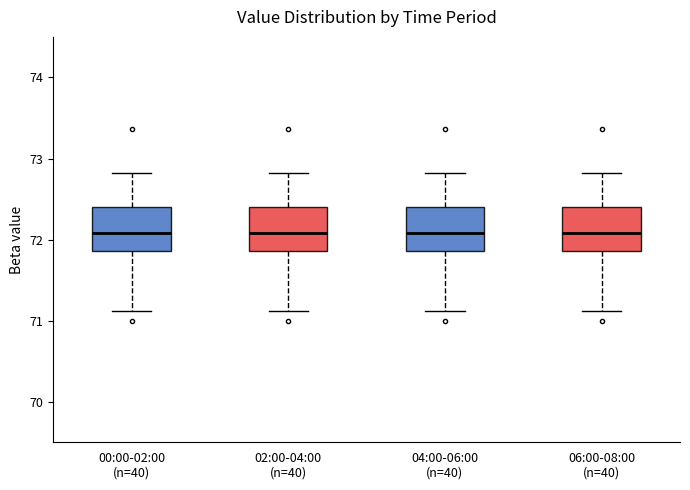

Reading left to right, transcribe this box plot: for each box, give where its median line is, the range the box spans, and where its two whiskers end, as read against the y-axis. The values are not printed on the chart, so give them approximately, as read against the axis.

00:00-02:00 (n=40): median 72.1, box 71.9 to 72.4, whiskers 71.1 to 72.8
02:00-04:00 (n=40): median 72.1, box 71.9 to 72.4, whiskers 71.1 to 72.8
04:00-06:00 (n=40): median 72.1, box 71.9 to 72.4, whiskers 71.1 to 72.8
06:00-08:00 (n=40): median 72.1, box 71.9 to 72.4, whiskers 71.1 to 72.8